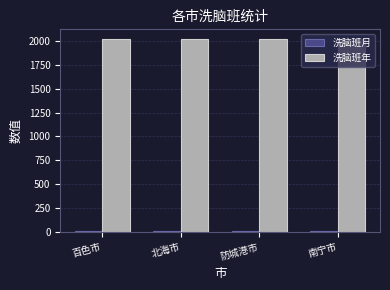

What is the maximum value shown in the chart?

2021